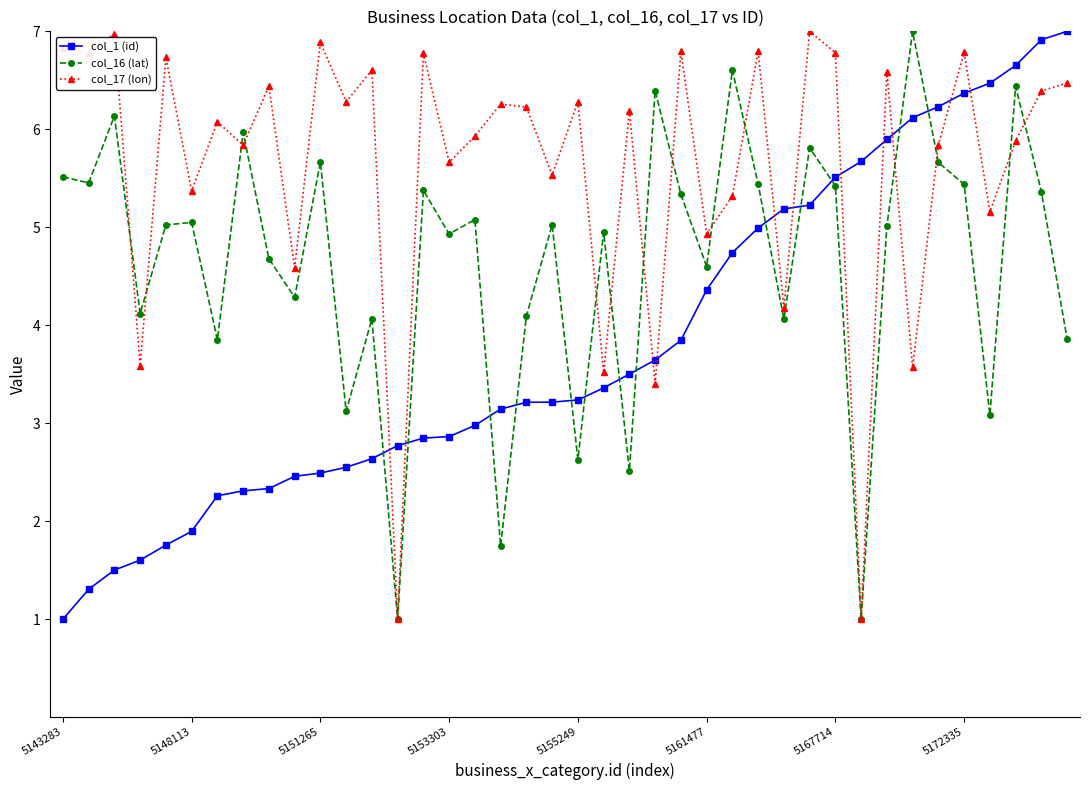

Which series has the largest total across all categories?

col_17 (lon)